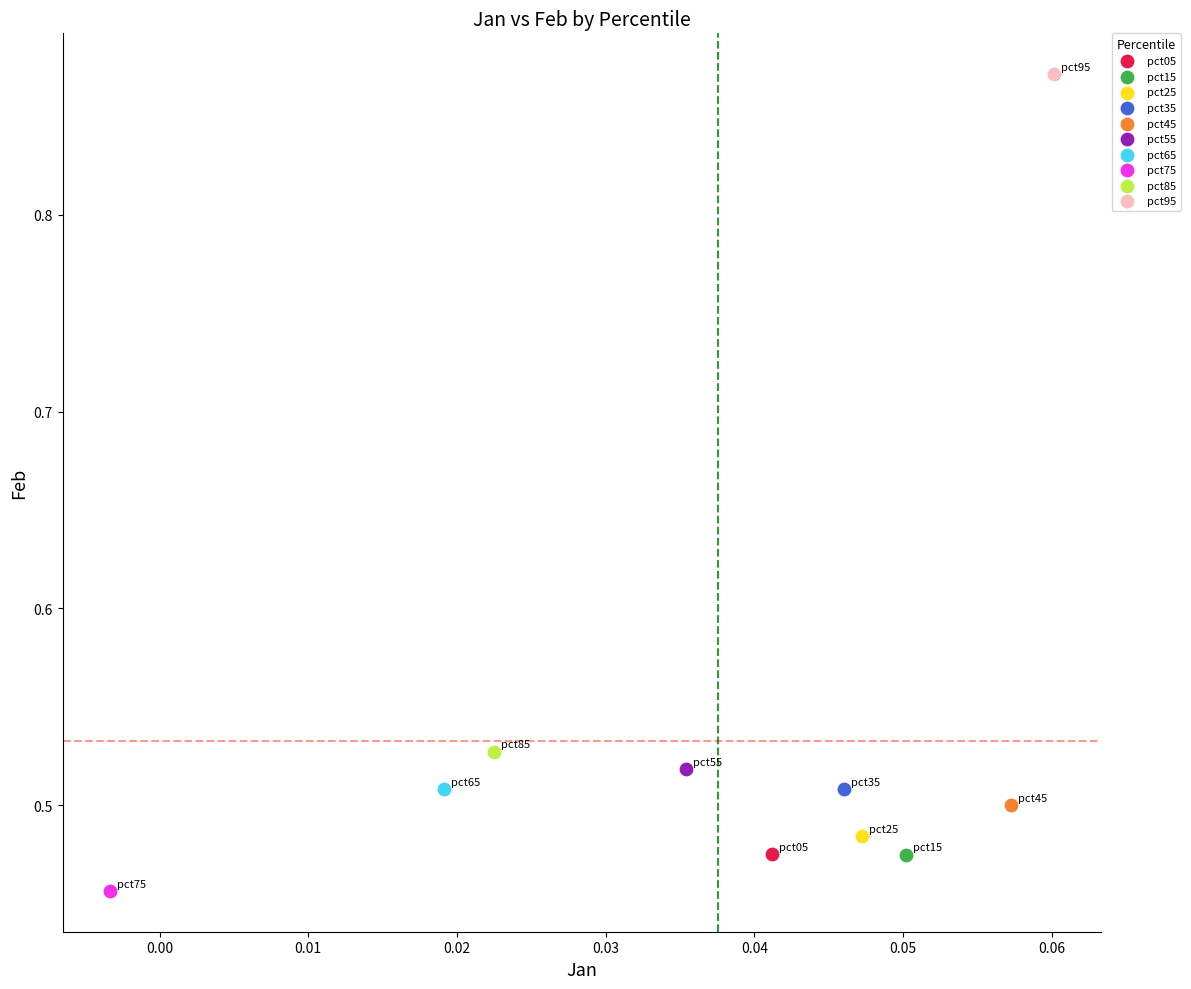

What are all the series names shown in the legend?

pct05, pct15, pct25, pct35, pct45, pct55, pct65, pct75, pct85, pct95